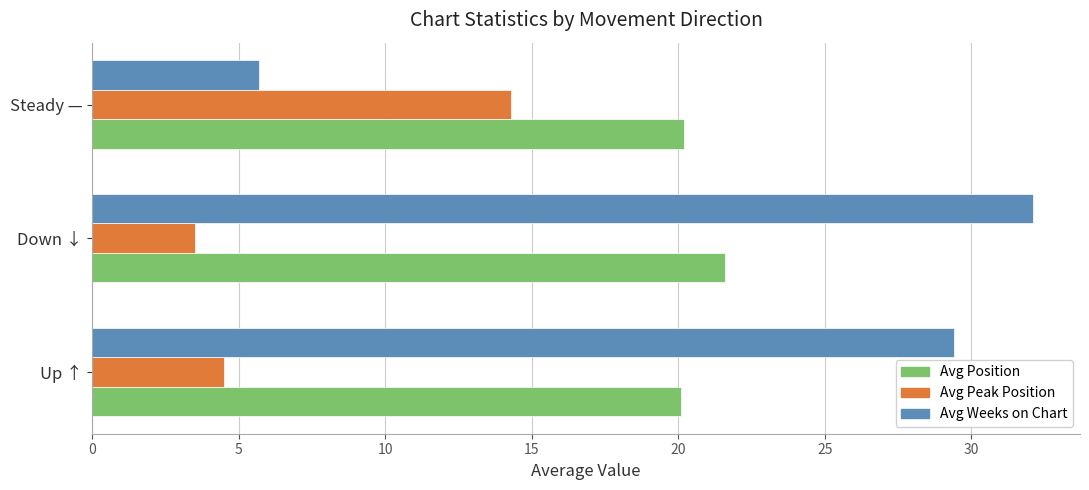

True or false: Avg Weeks on Chart has a value of 2.7 at Steady —.

False